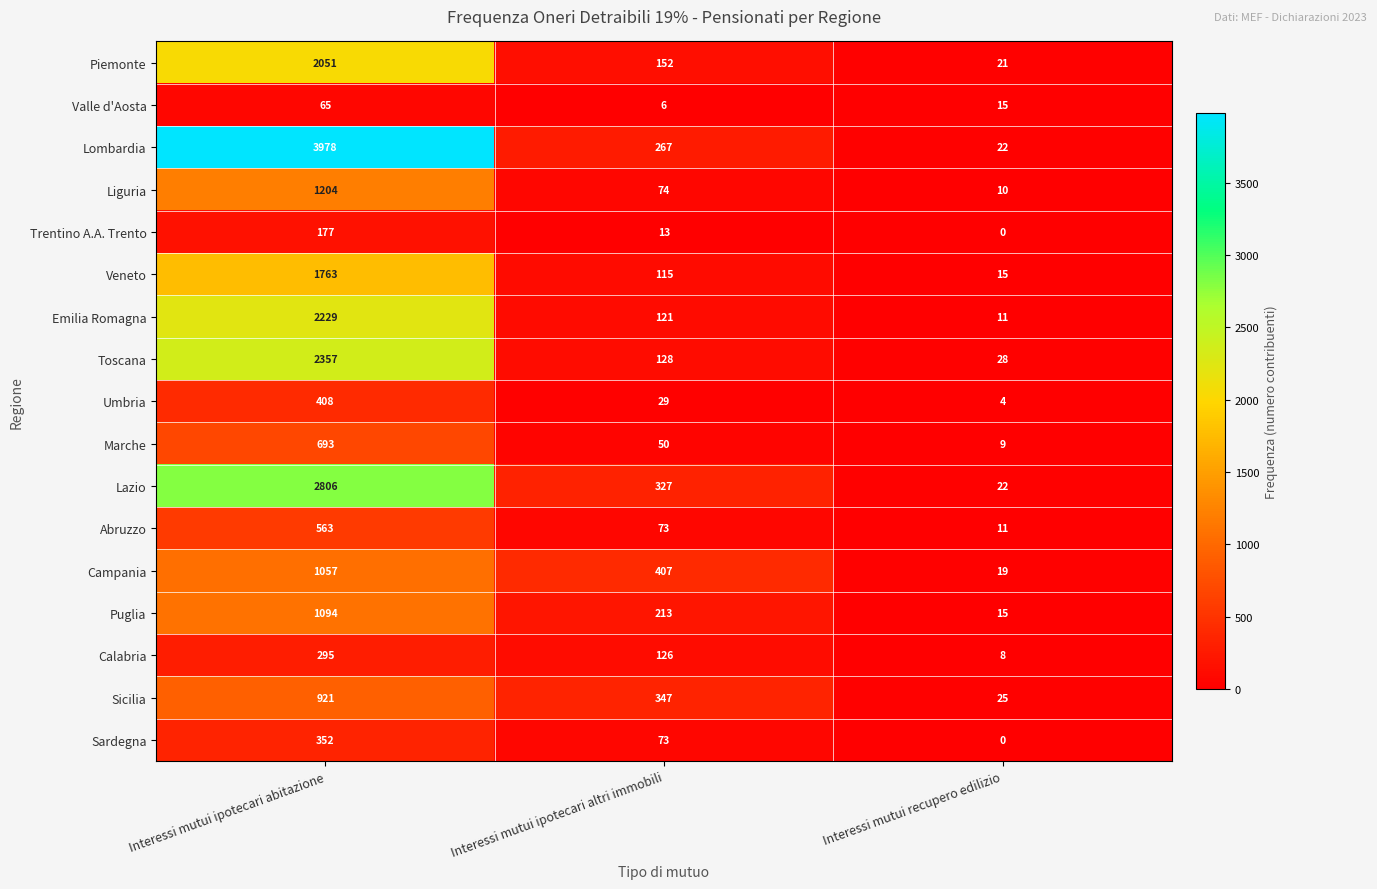

Rank the series at Interessi mutui ipotecari abitazione from highest to lowest value.

Lombardia, Lazio, Toscana, Emilia Romagna, Piemonte, Veneto, Liguria, Puglia, Campania, Sicilia, Marche, Abruzzo, Umbria, Sardegna, Calabria, Trentino A.A. Trento, Valle d'Aosta